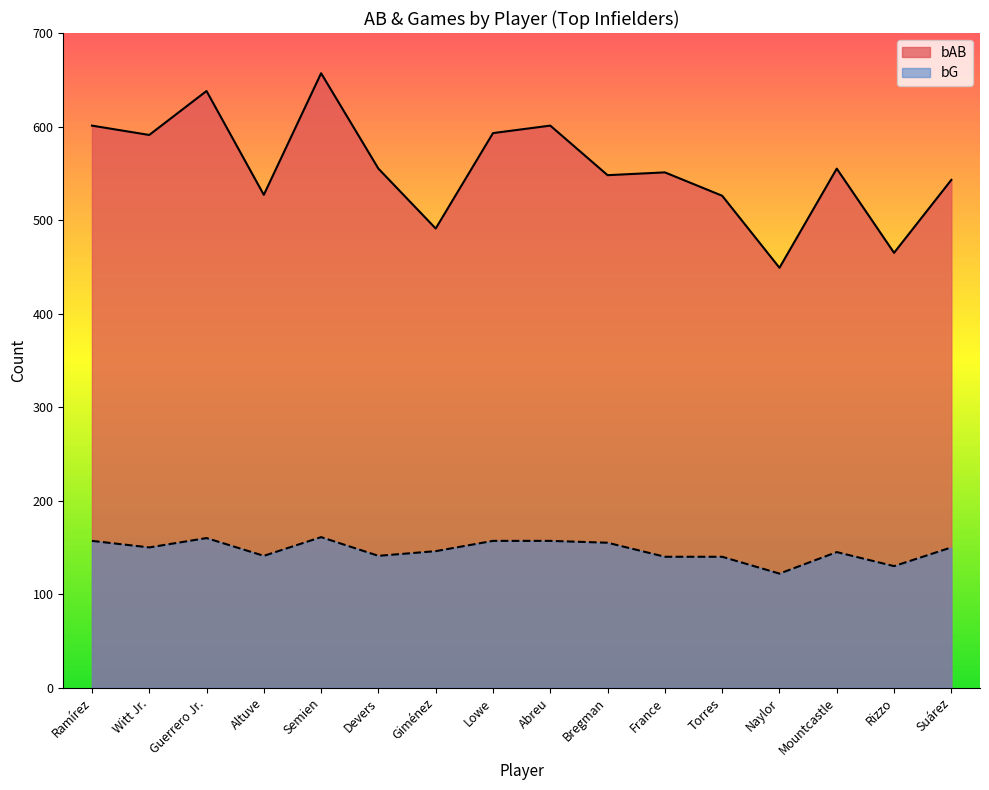

Between France and Rizzo, which series saw the biggest shift?

bAB